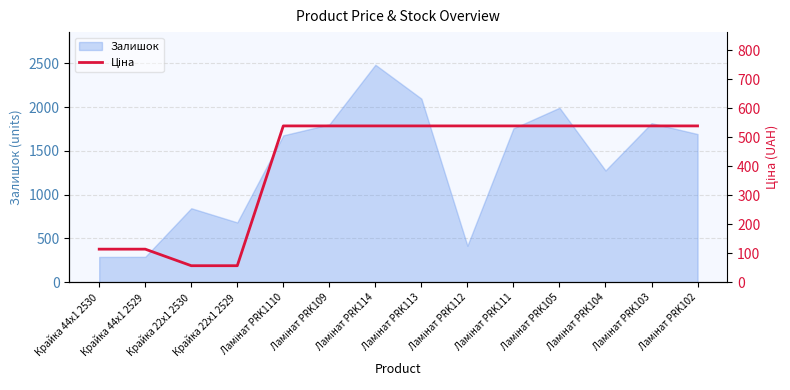

Where is the data nearest to the value 298?

Крайка 44x1 2530